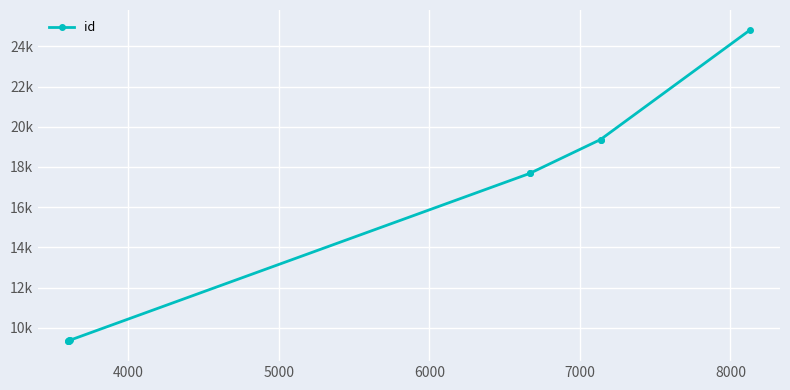

How many lines are shown in the chart?

1